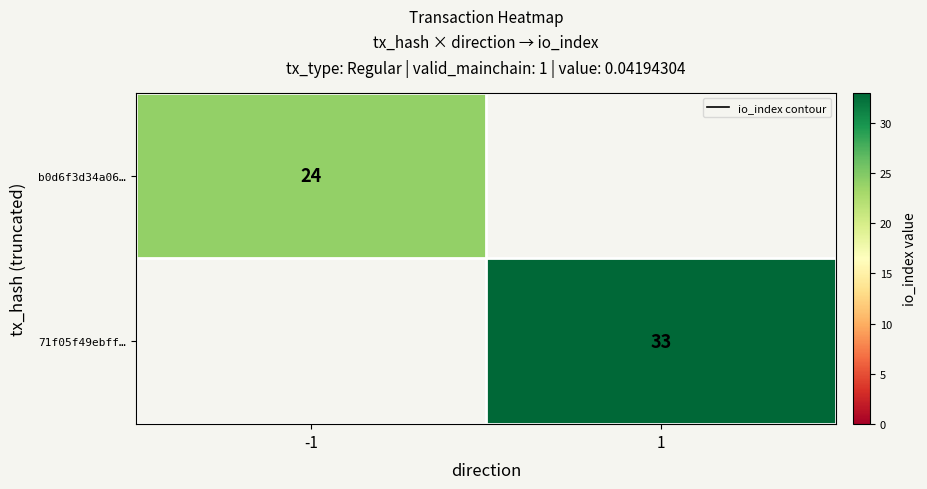

Which category has the highest value across all series?

1